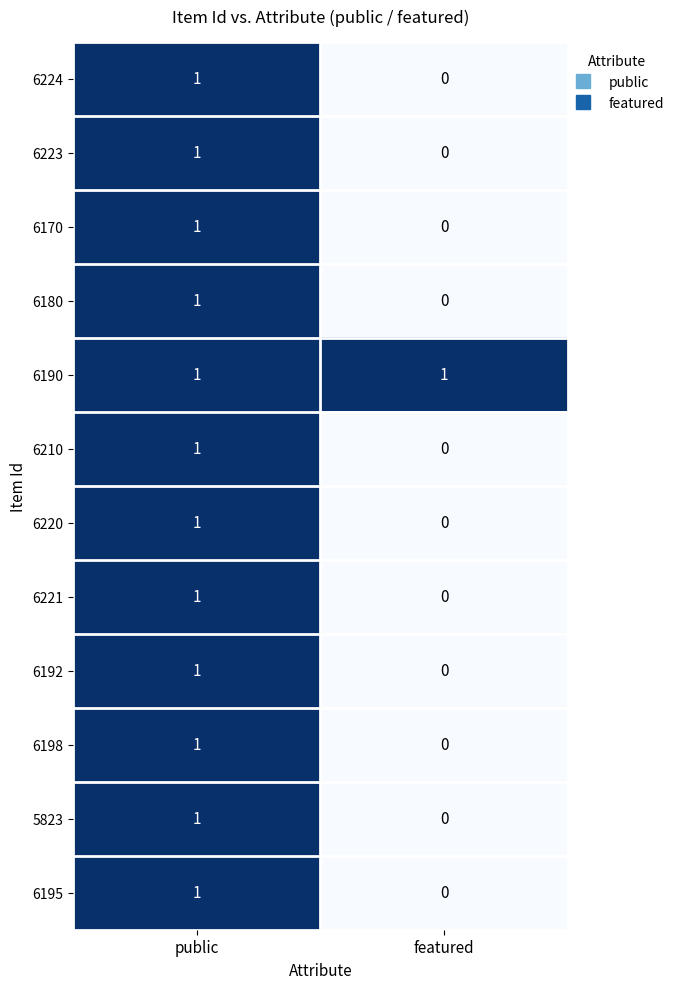

What is the greatest value displayed?

1